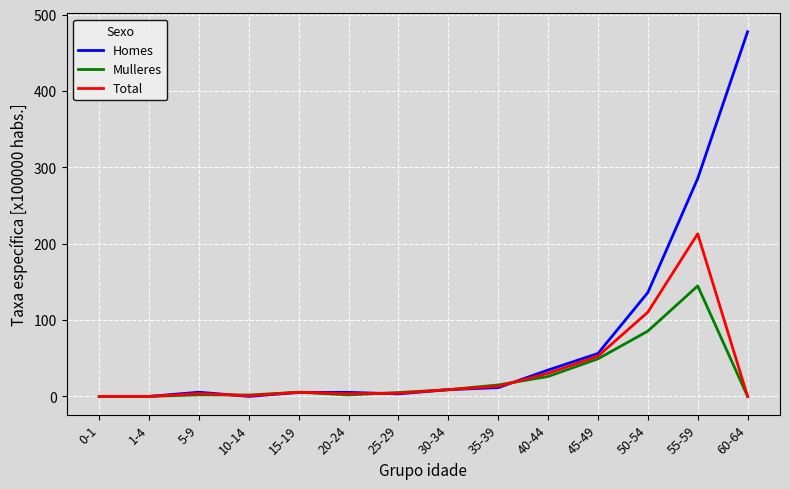

What is the sum of the Homes values at 1-4 and 50-54?

136.0